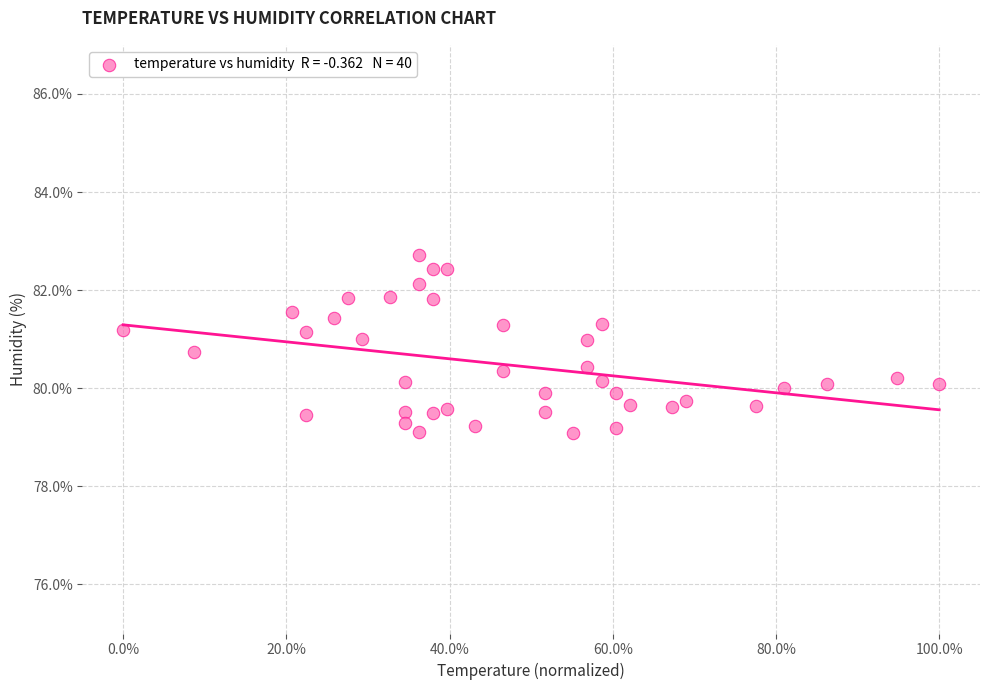

What is the range of Y values (max minus min)?

3.6